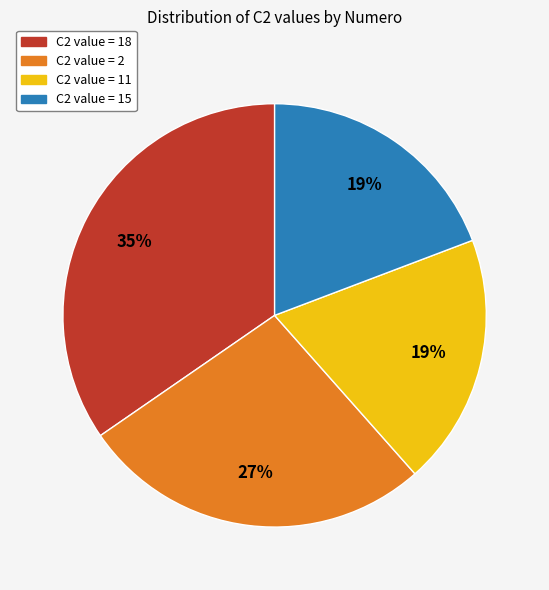

How many slices are in this pie chart?

4